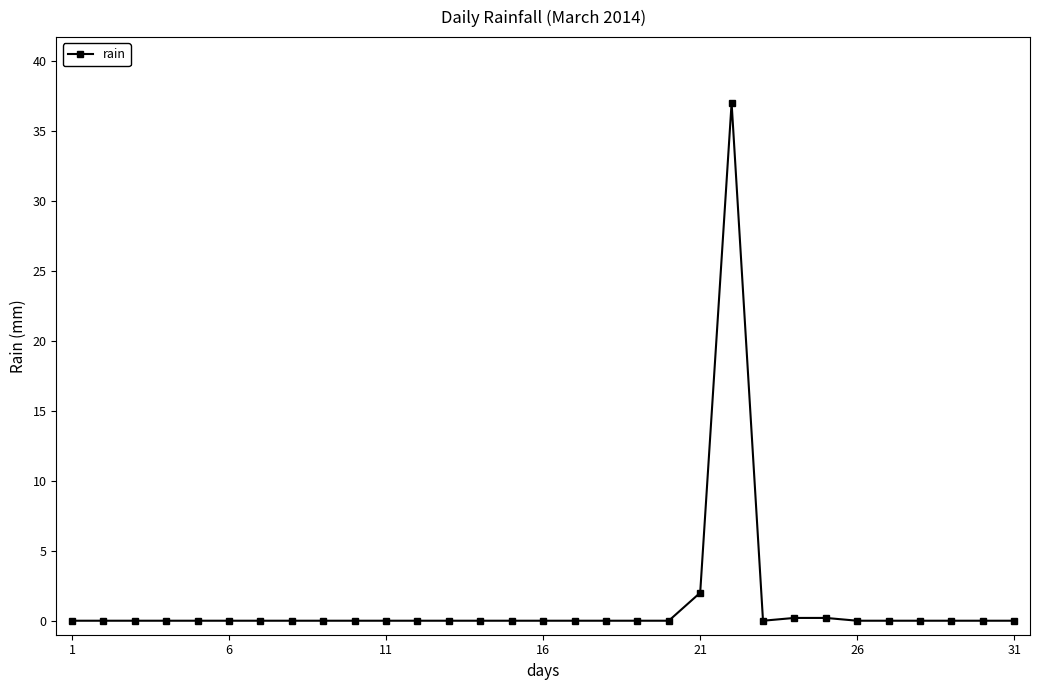

What is the sum of all values?

39.4